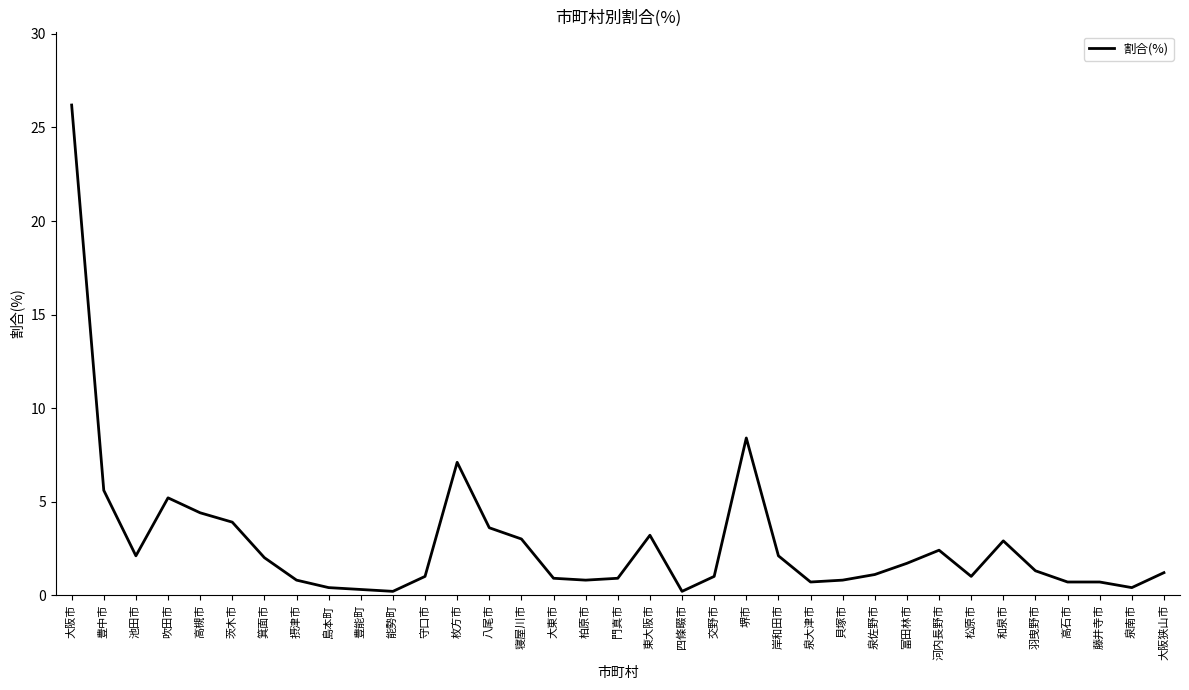

What is the difference between the values at 吹田市 and 堺市?

3.2